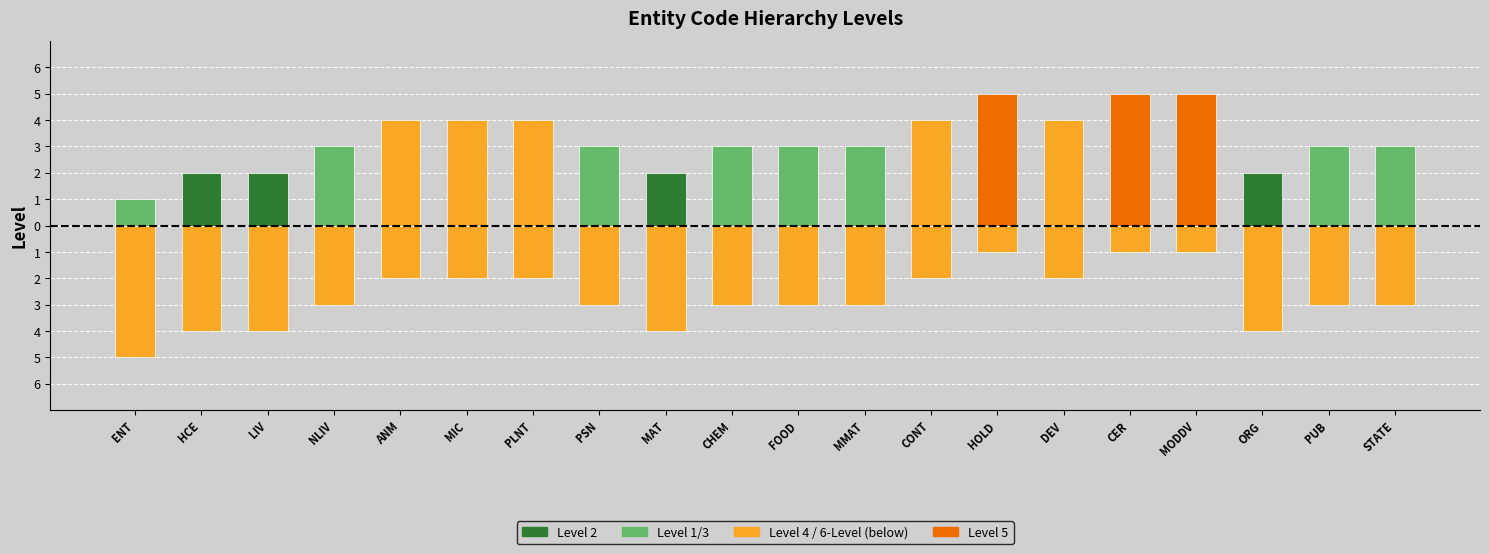

What is the greatest value displayed?

5